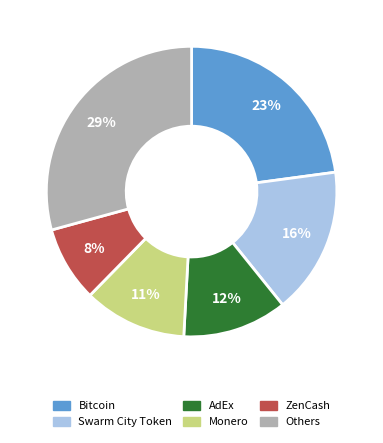

Does any single category account for the majority?

No